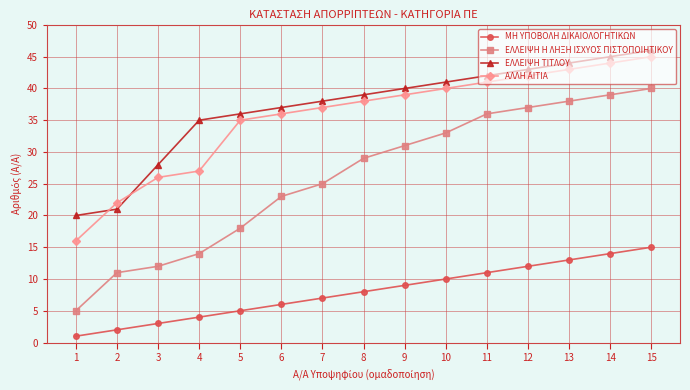

Reading left to right, what are all the values shown in this chart?

ΜΗ ΥΠΟΒΟΛΗ ΔΙΚΑΙΟΛΟΓΗΤΙΚΩΝ: 1	2	3	4	5	6	7	8	9	10	11	12	13	14	15
ΕΛΛΕΙΨΗ Η ΛΗΞΗ ΙΣΧΥΟΣ ΠΙΣΤΟΠΟΙΗΤΙΚΟΥ: 5	11	12	14	18	23	25	29	31	33	36	37	38	39	40
ΕΛΛΕΙΨΗ ΤΙΤΛΟΥ: 20	21	28	35	36	37	38	39	40	41	42	43	44	45	46
ΑΛΛΗ ΑΙΤΙΑ: 16	22	26	27	35	36	37	38	39	40	41	42	43	44	45